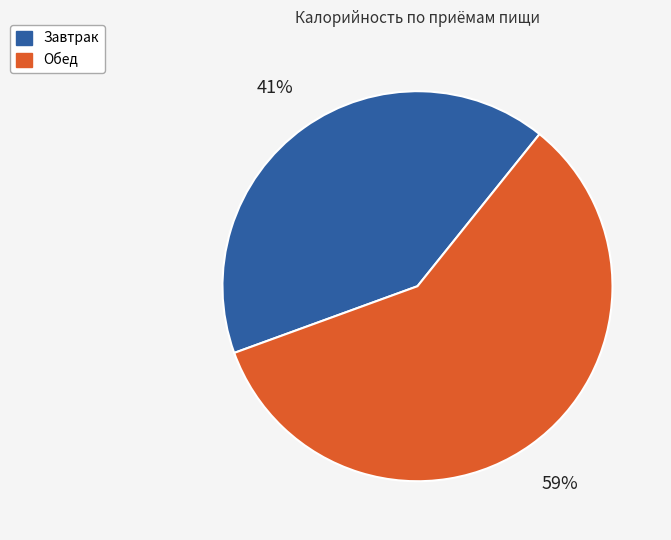

Do Обед and Завтрак together represent more than half of the pie?

Yes